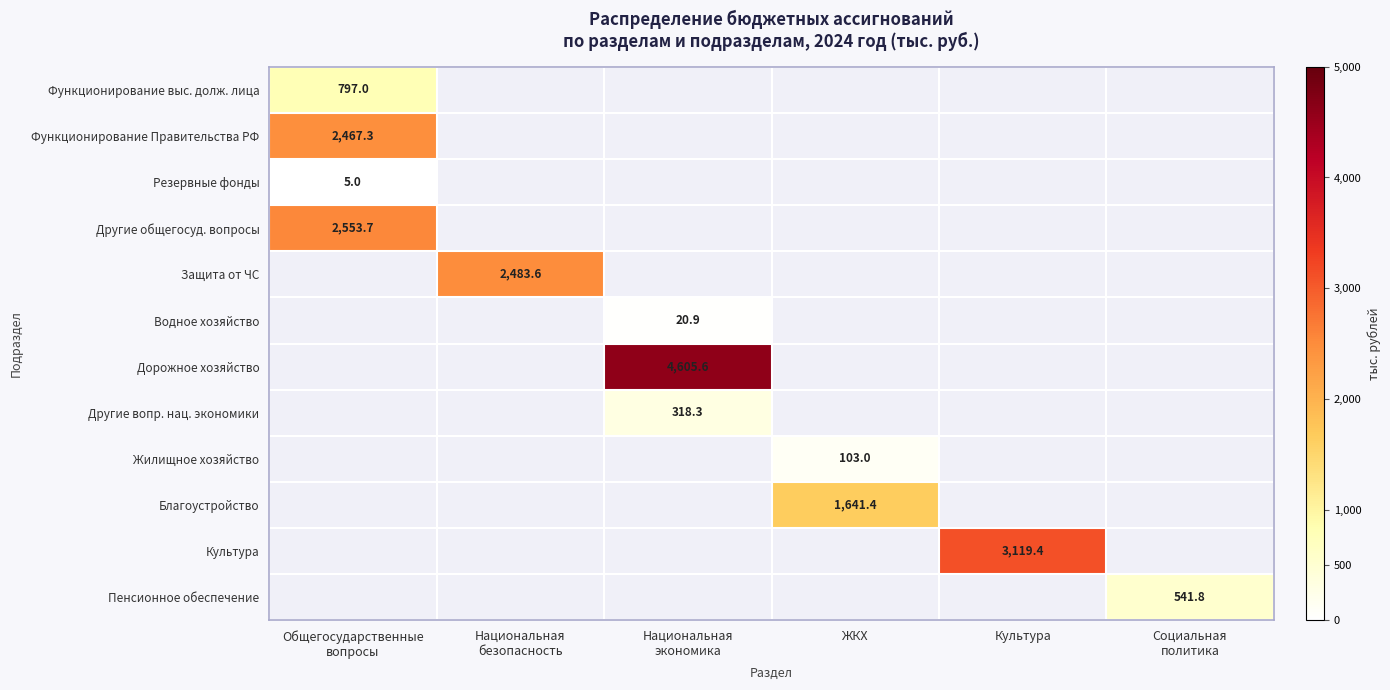

Which has a higher value, Национальная
безопасность or Культура?

Культура